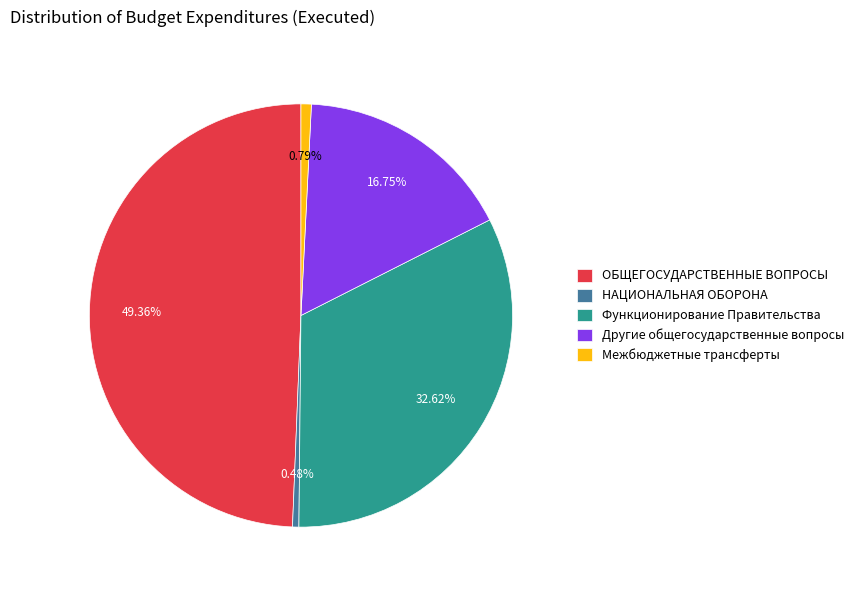

Which has a higher value, Другие общегосударственные вопросы or НАЦИОНАЛЬНАЯ ОБОРОНА?

Другие общегосударственные вопросы